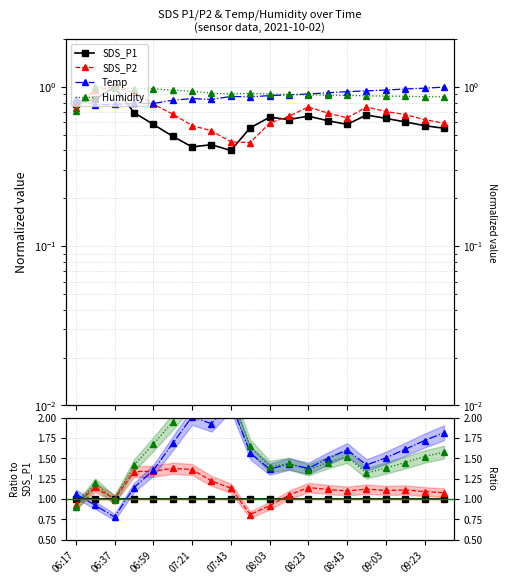

The value of SDS_P2 at 06:37 is 1.9. True or false?

False